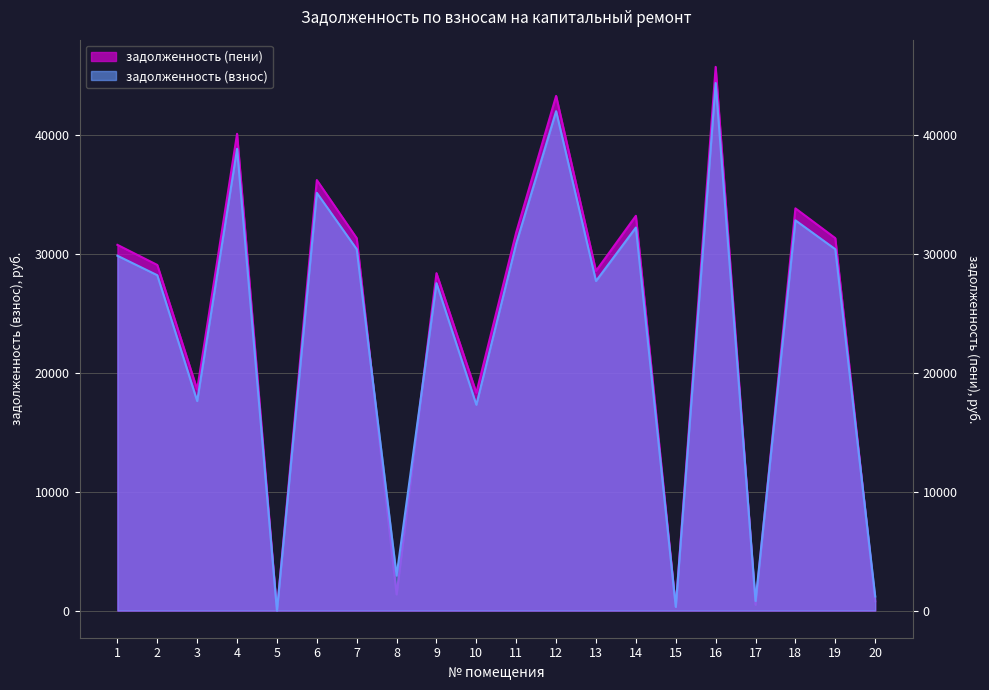

How many data points in задолженность (взнос) are above 29831?

10